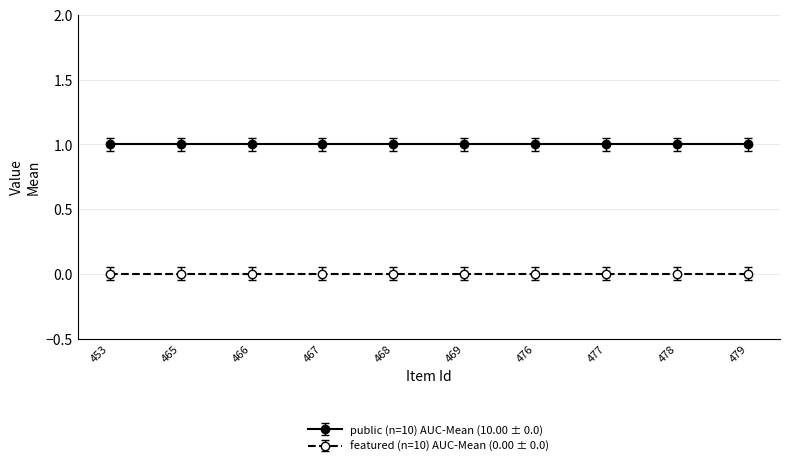

Where is public (n=10) AUC-Mean (10.00 ± 0.0) nearest to the value 1?

453